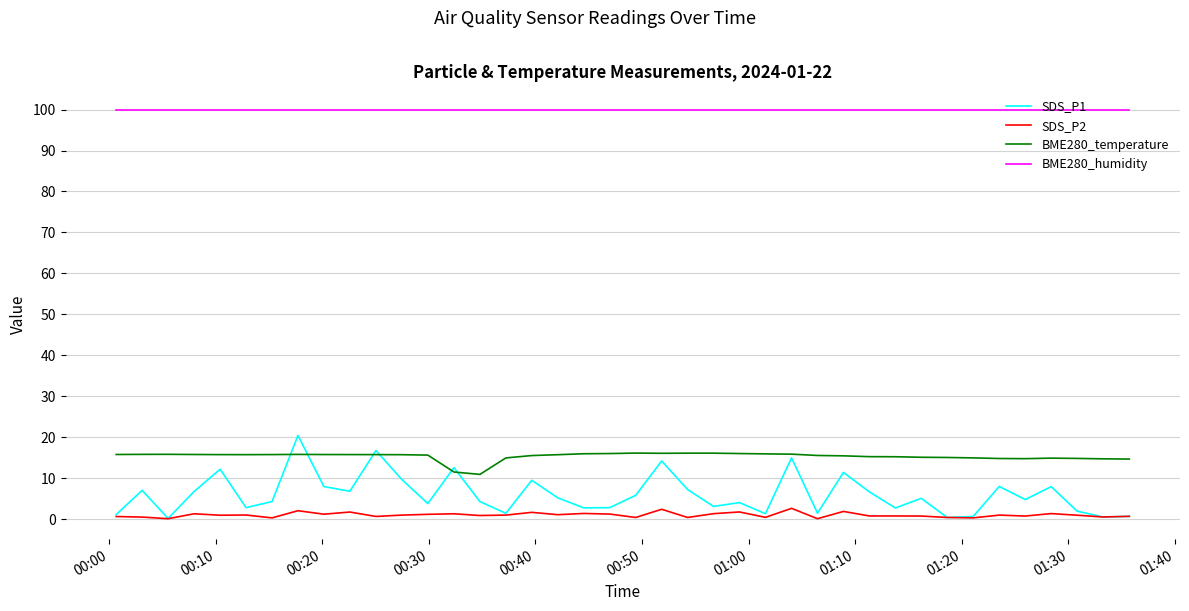

Which series has the largest total across all categories?

BME280_humidity